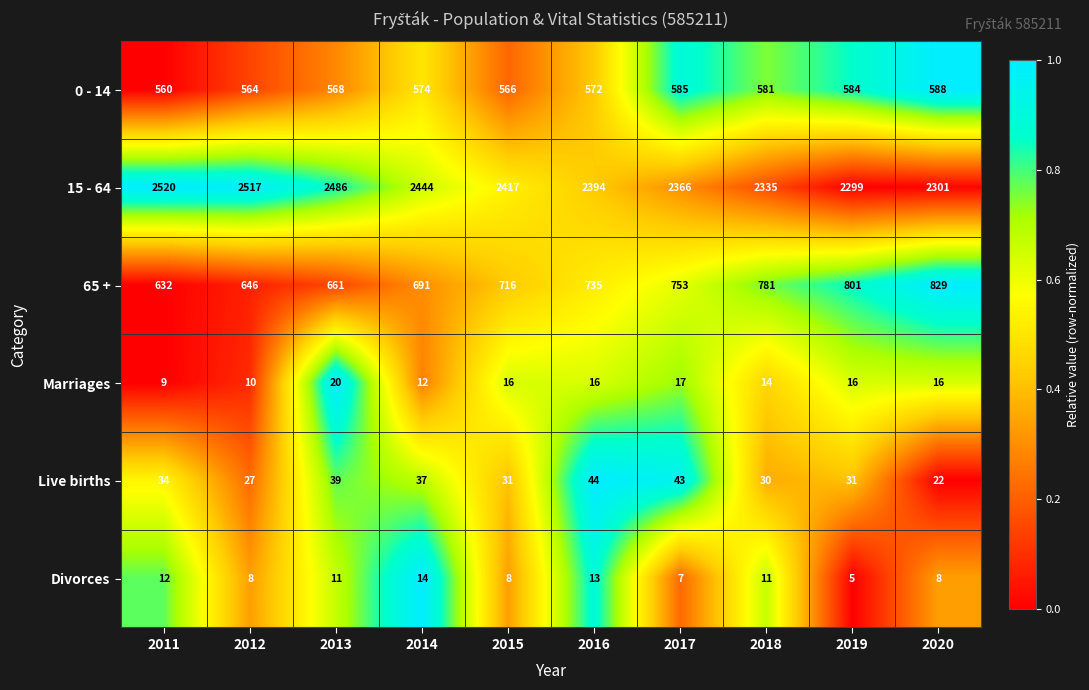

How many distinct data groups are displayed?

6